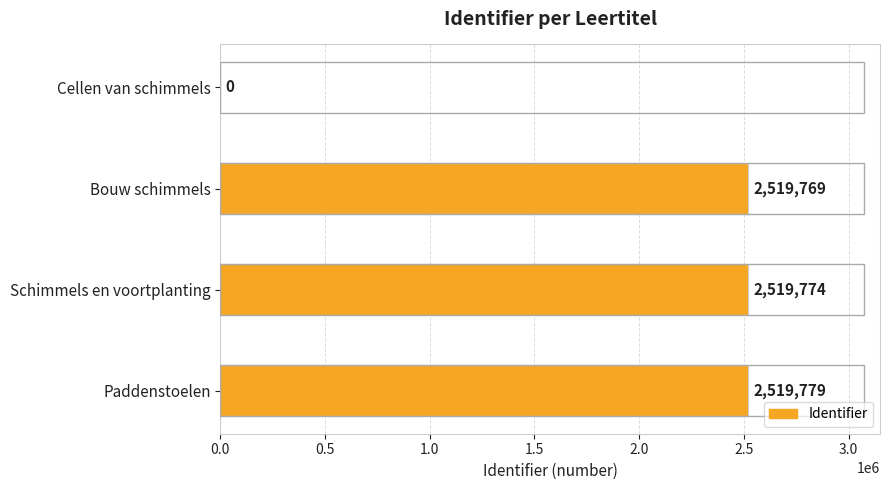

Where is the data nearest to the value 1259889?

Bouw schimmels